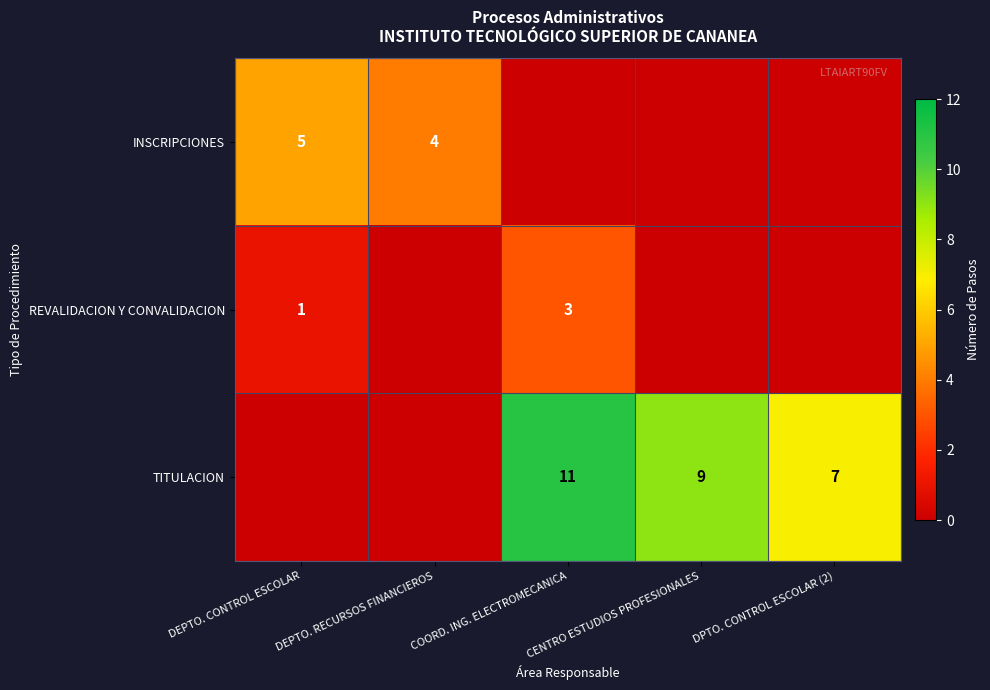

At how many categories does at least one series exceed 6?

3